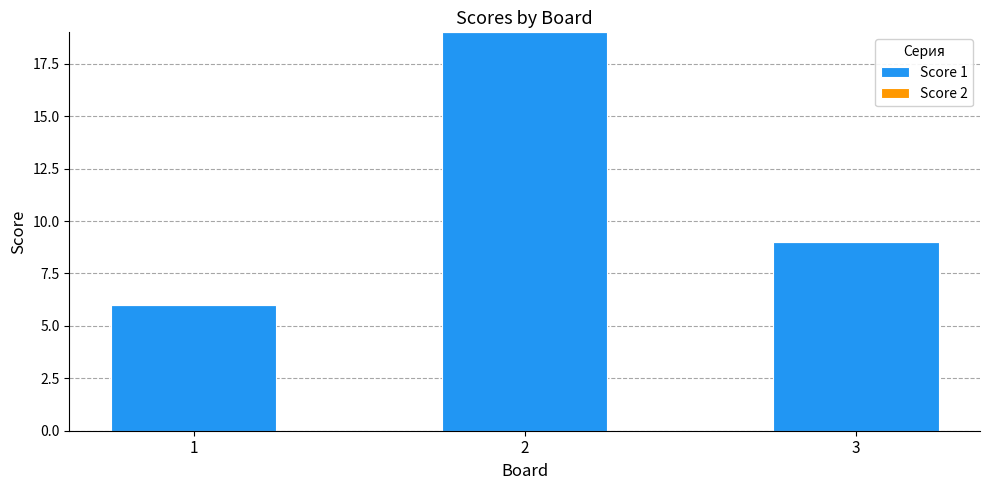

List the labels in order of value, smallest first.

1, 3, 2